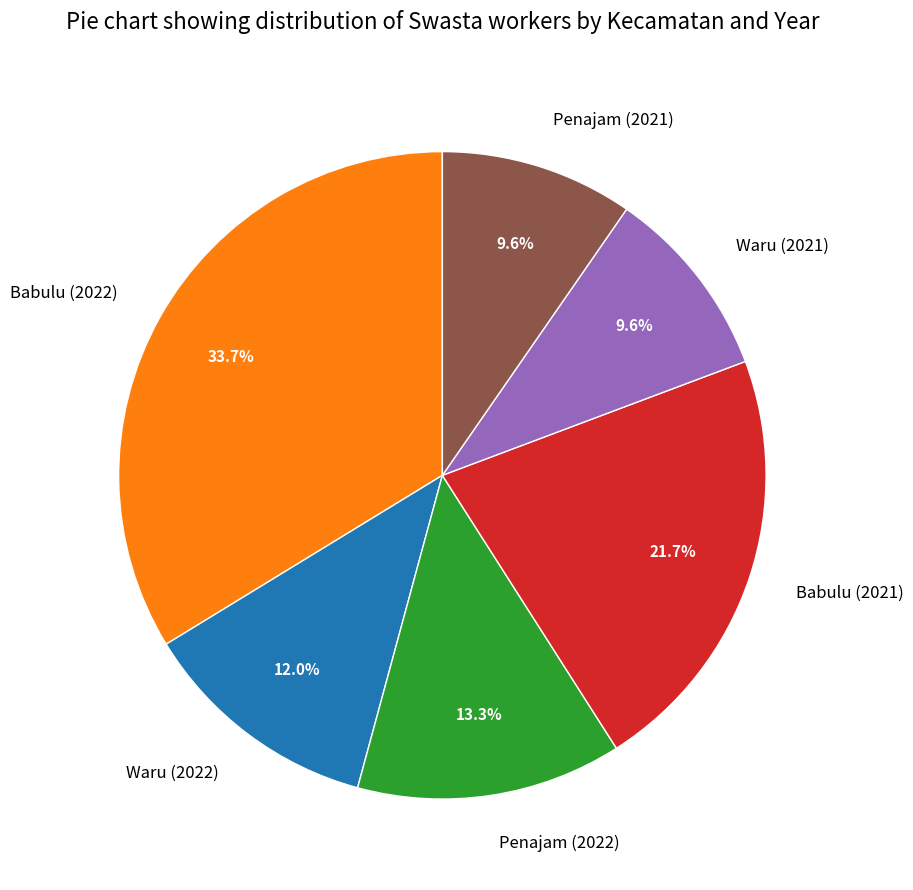

To the nearest percent, what portion does Waru (2021) represent?

10%